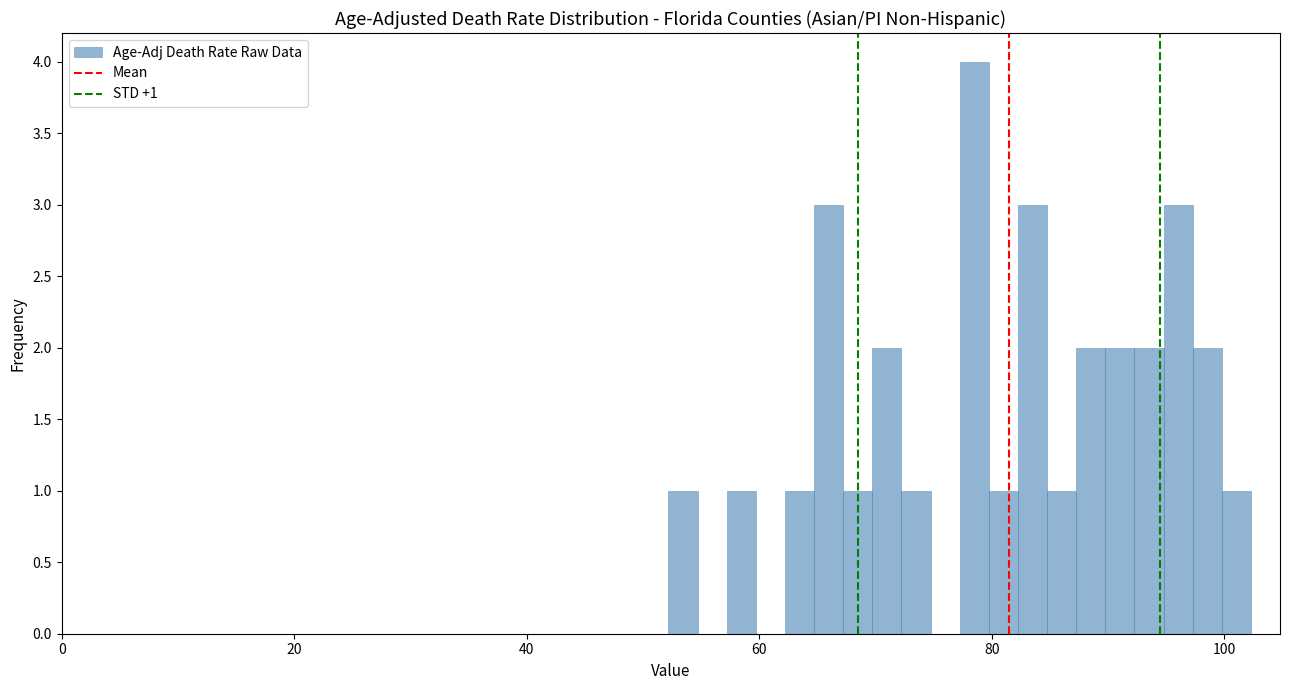

Read against the x-axis, roughly where is the centre of the tallest bar?

78